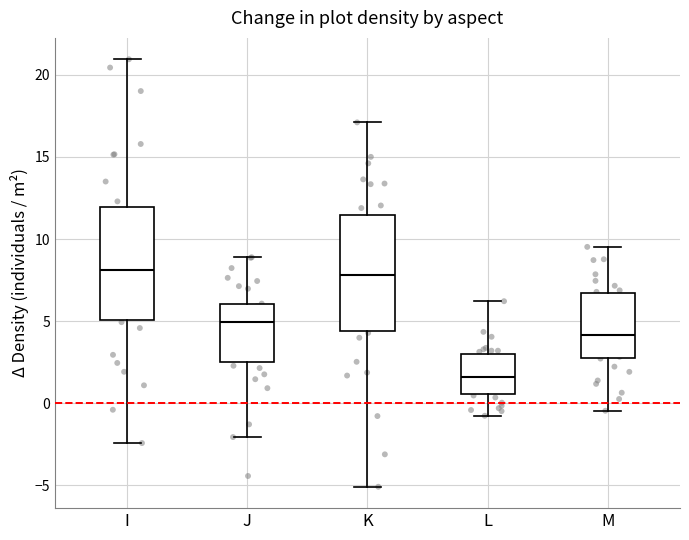

Reading left to right, read every box against the y-axis: the position of its median line, the range the box covers, and the ends of its whiskers. The values are not printed on the chart, so give them approximately, as read against the axis.

I: median 8.0, box 5.0 to 12.0, whiskers -2.5 to 21.0
J: median 5.0, box 2.5 to 6.0, whiskers -2.0 to 9.0
K: median 8.0, box 4.5 to 11.5, whiskers -5.0 to 17.0
L: median 1.5, box 0.5 to 3.0, whiskers -1.0 to 6.0
M: median 4.0, box 2.5 to 6.5, whiskers -0.5 to 9.5